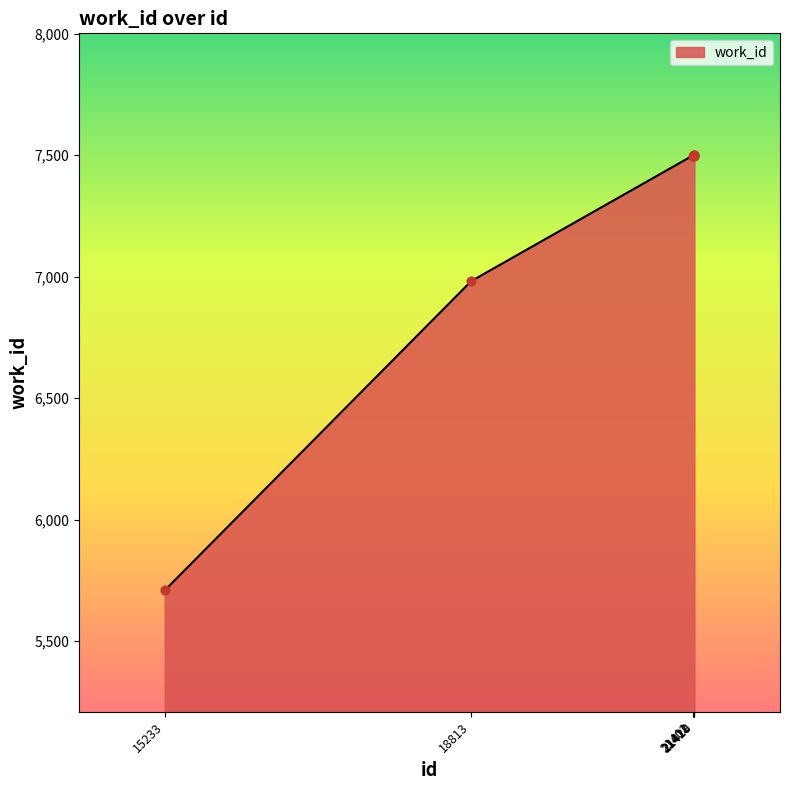

What is the ratio of the value at 21411 to the value at 21420?

1.0